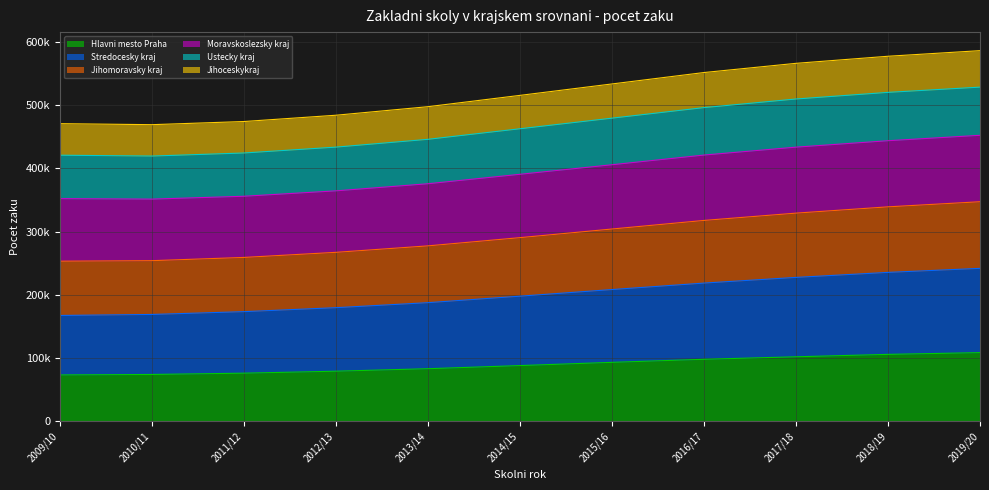

Does the chart display data point markers on the line(s)?

No